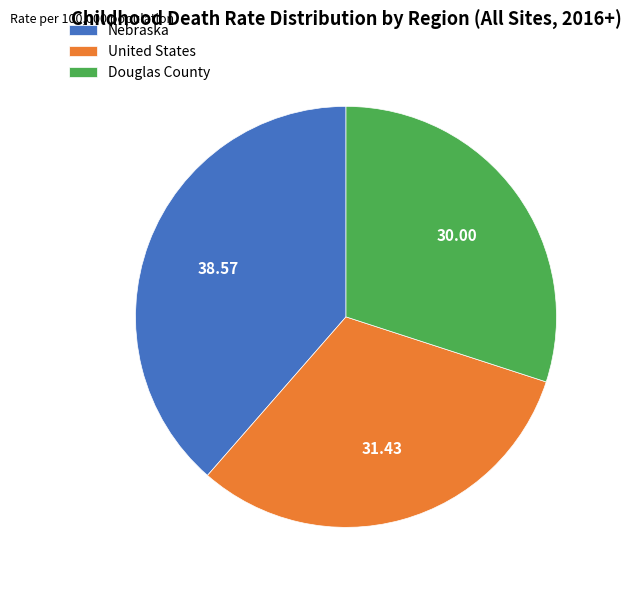

Which category has the biggest portion of the pie?

Nebraska